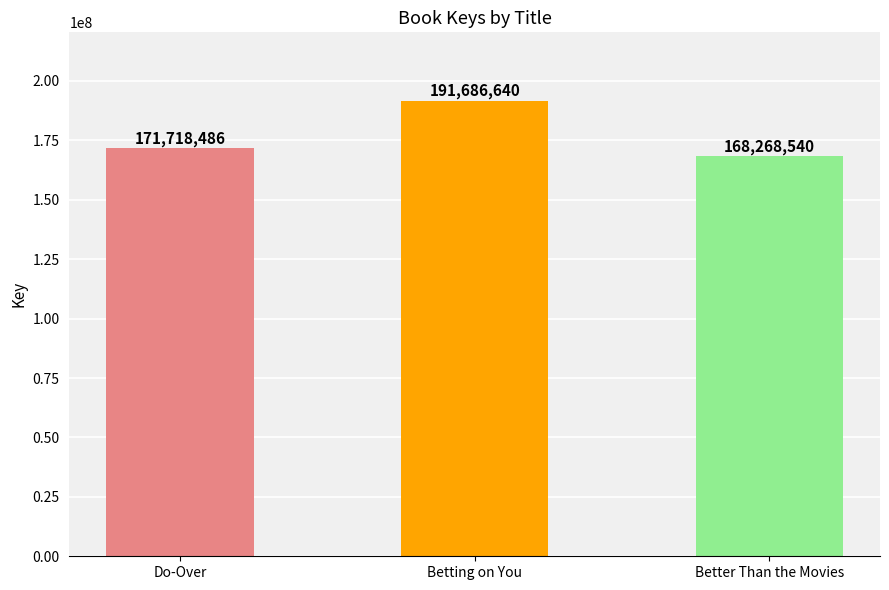

Which category has the lowest value across all series?

Better Than the Movies